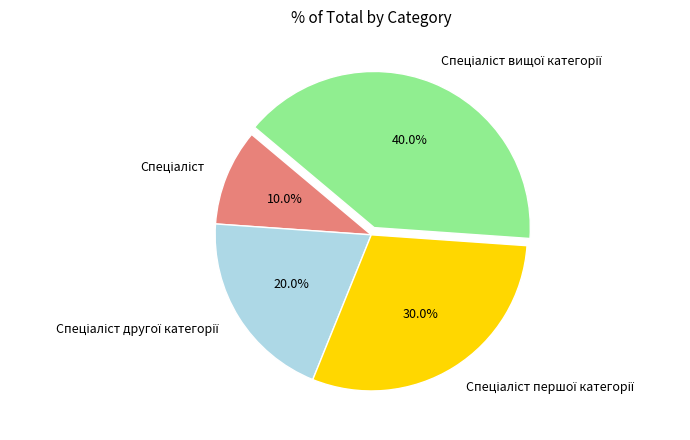

Is there a majority slice in this chart?

No